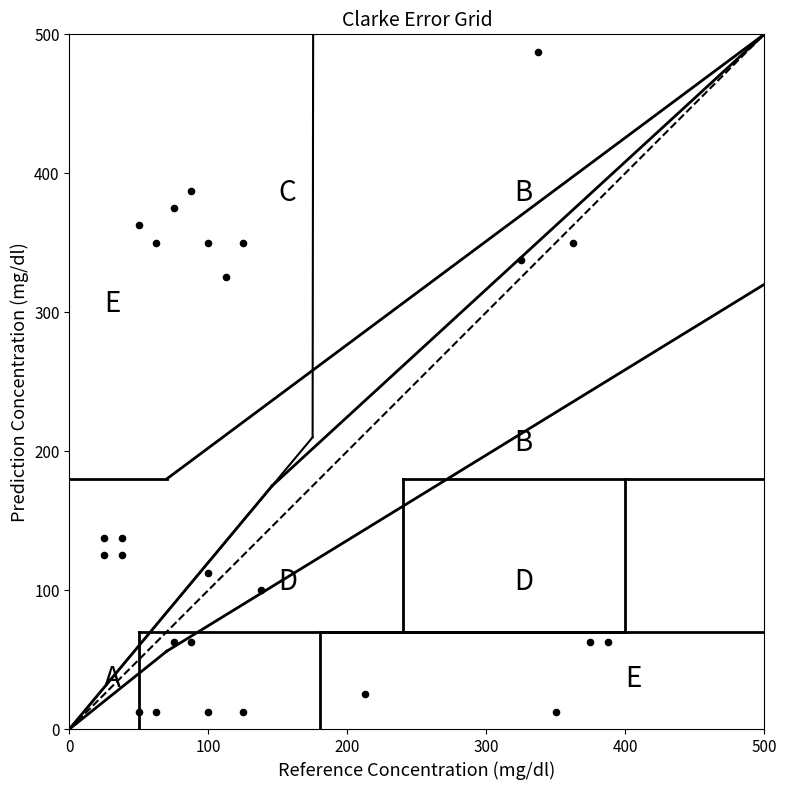

What is the range of Y values (max minus min)?

475.0